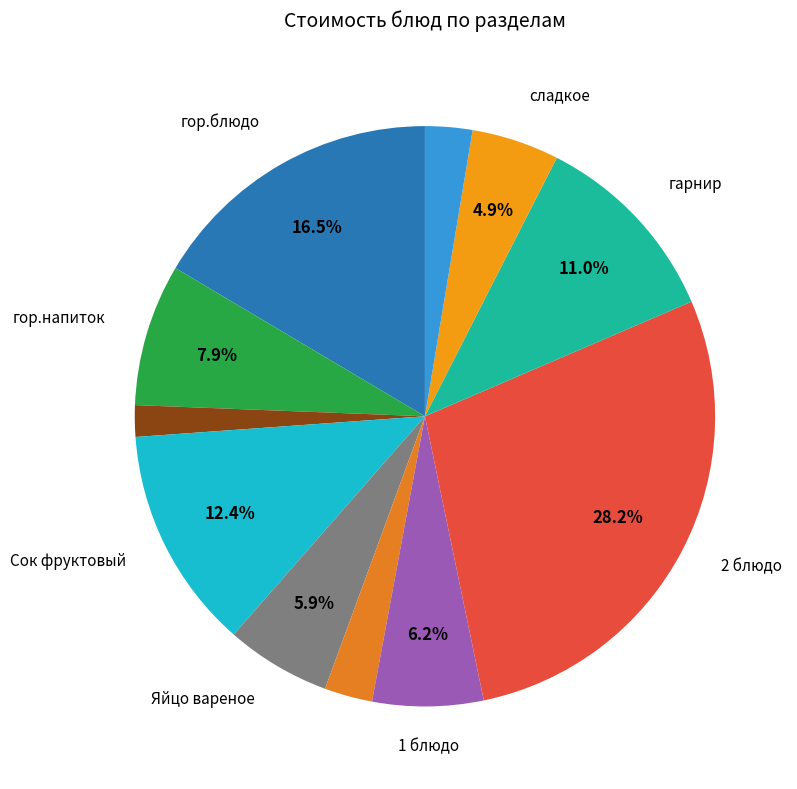

How many slices are in this pie chart?

11